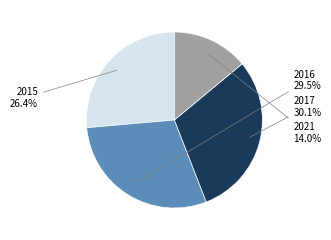

Rank the categories by value from lowest to highest.

2021, 2015, 2016, 2017